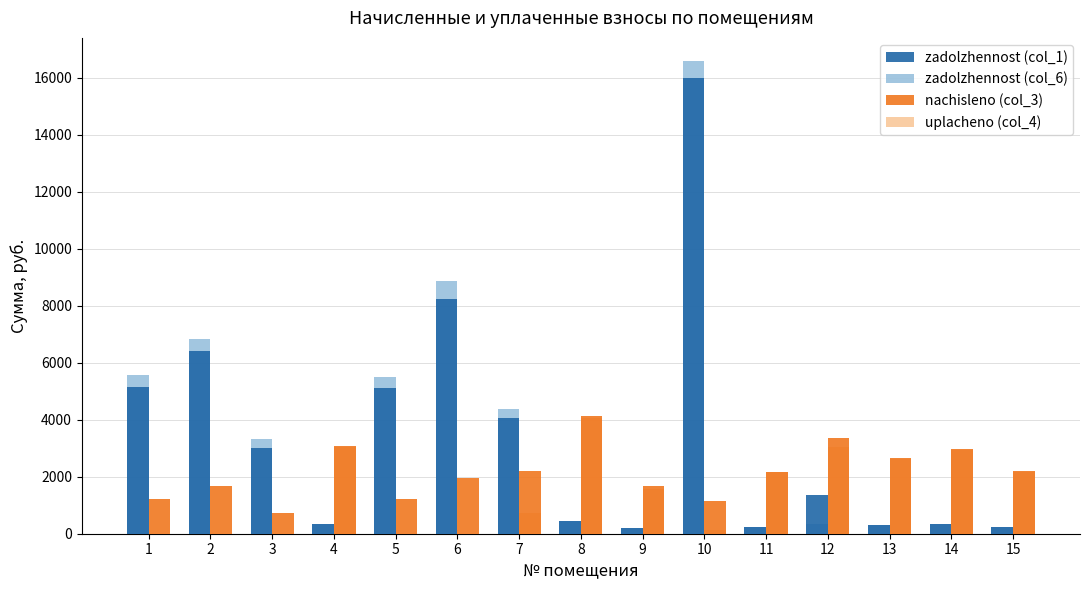

What are all the series names shown in the legend?

zadolzhennost (col_1), zadolzhennost (col_6), nachisleno (col_3), uplacheno (col_4)